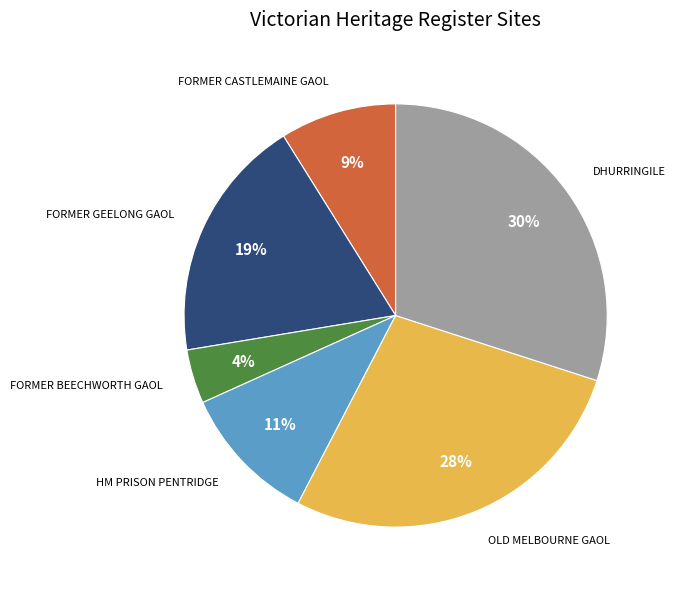

How many segments does this pie chart have?

6